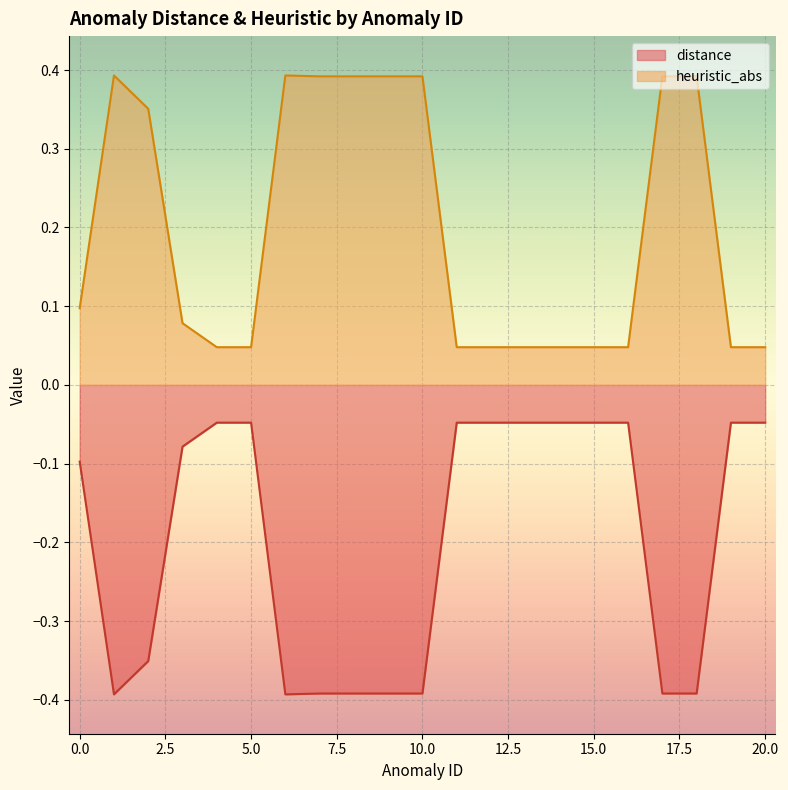

What is the average value of the heuristic_abs series?

0.2